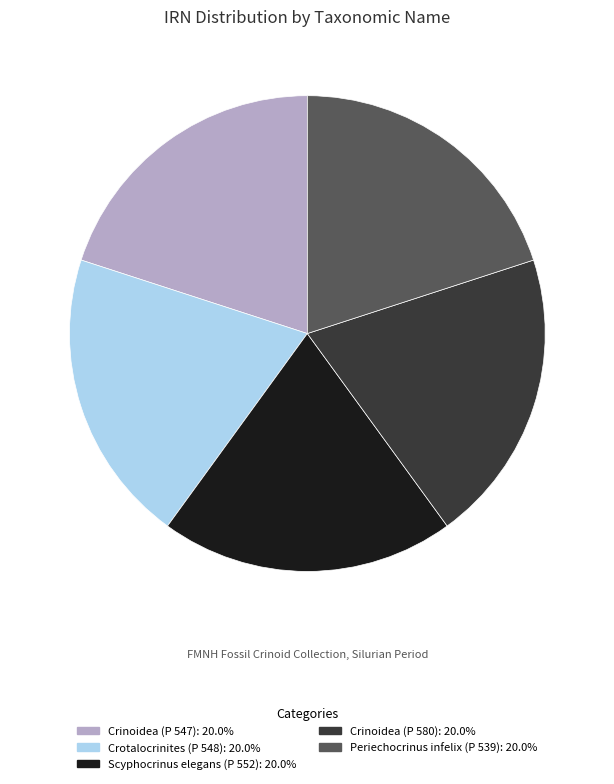

What is the ratio of the value at Scyphocrinus elegans (P 552) to the value at Periechocrinus infelix (P 539)?

1.0